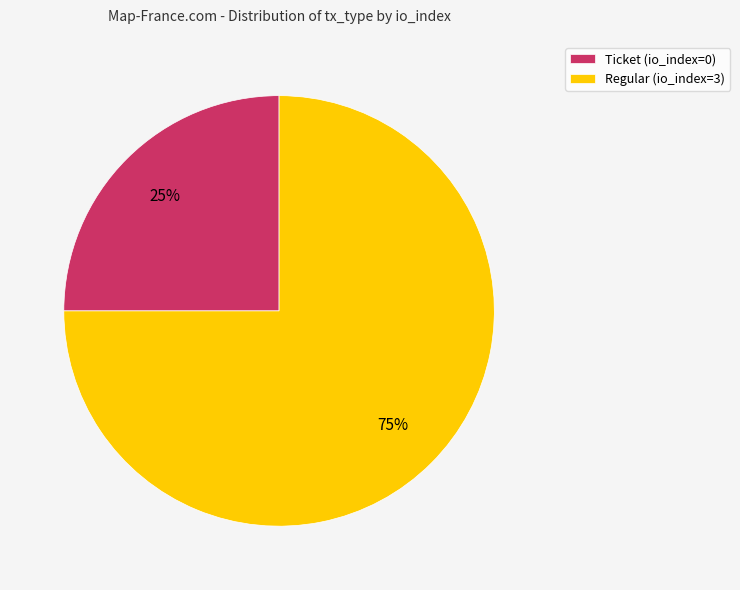

What percentage is the Regular (io_index=3) slice, to the nearest percent?

75%